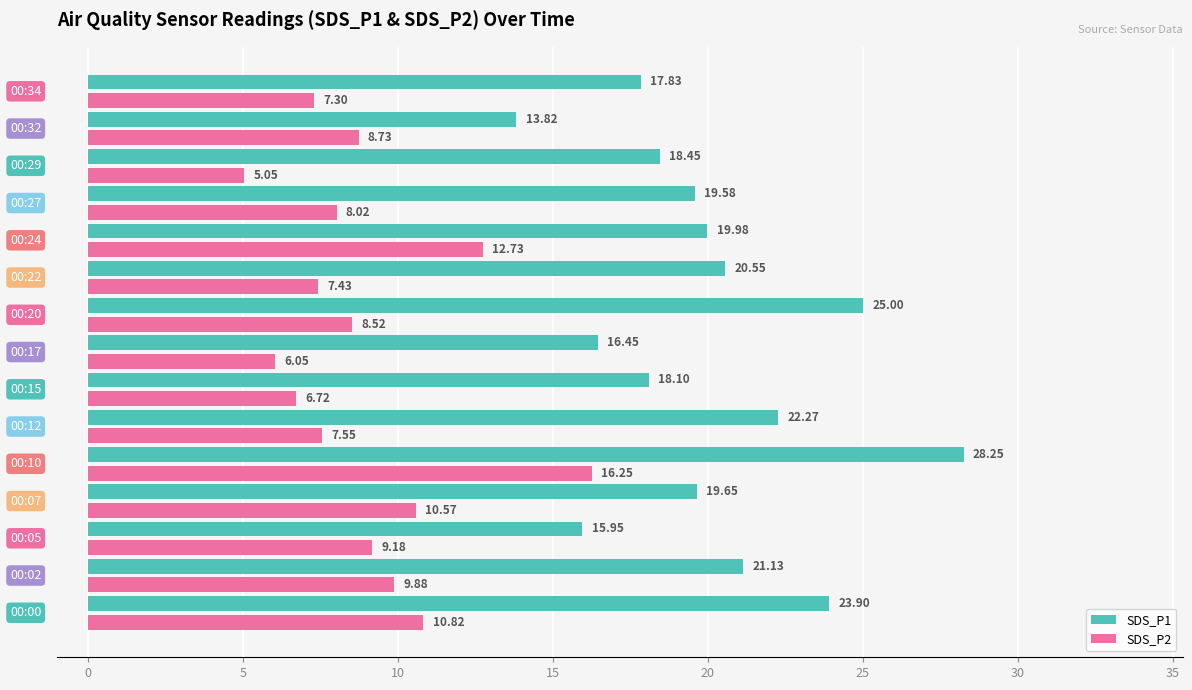

Rank the series by their maximum value, from lowest to highest.

SDS_P2, SDS_P1